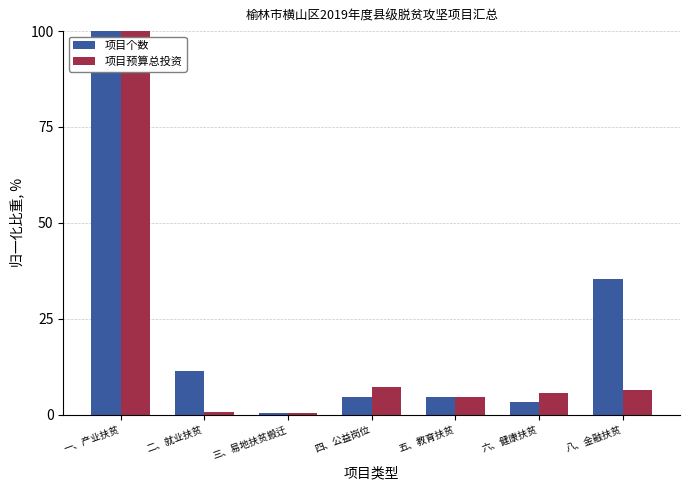

At which category is the sum across all series the highest?

一、产业扶贫